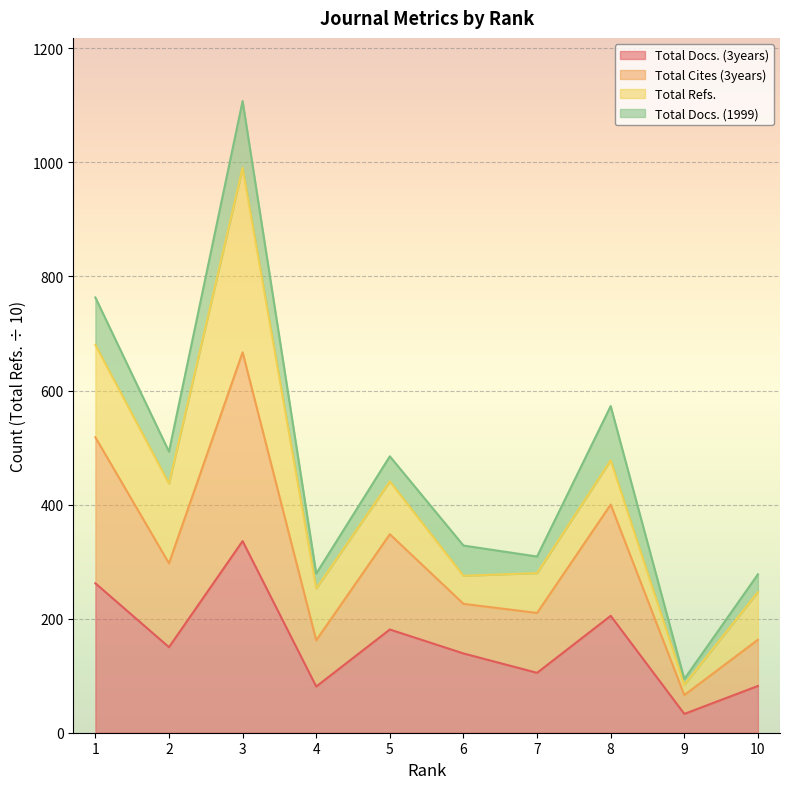

True or false: Total Cites (3years) and Total Docs. (3years) intersect in this chart.

False